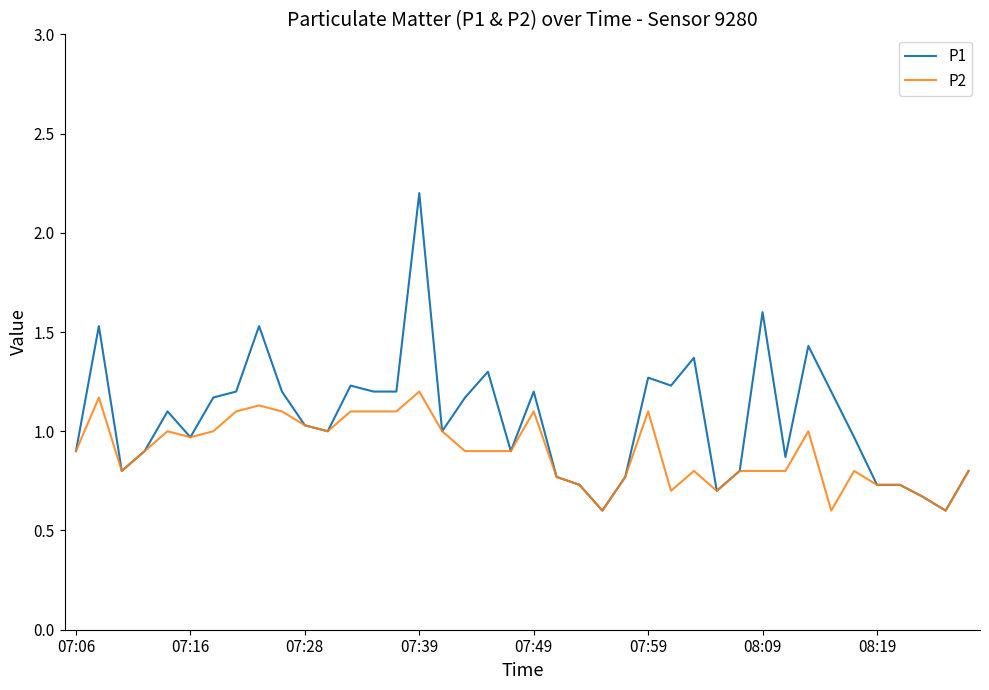

Which series has the largest range (max minus min)?

P1